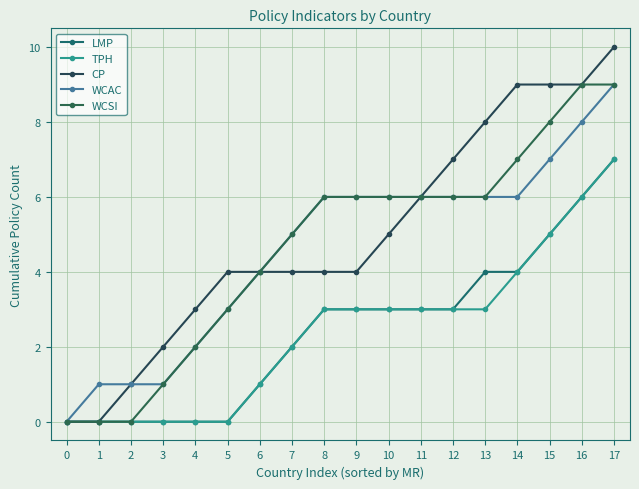

True or false: TPH and CP cross at least once.

False